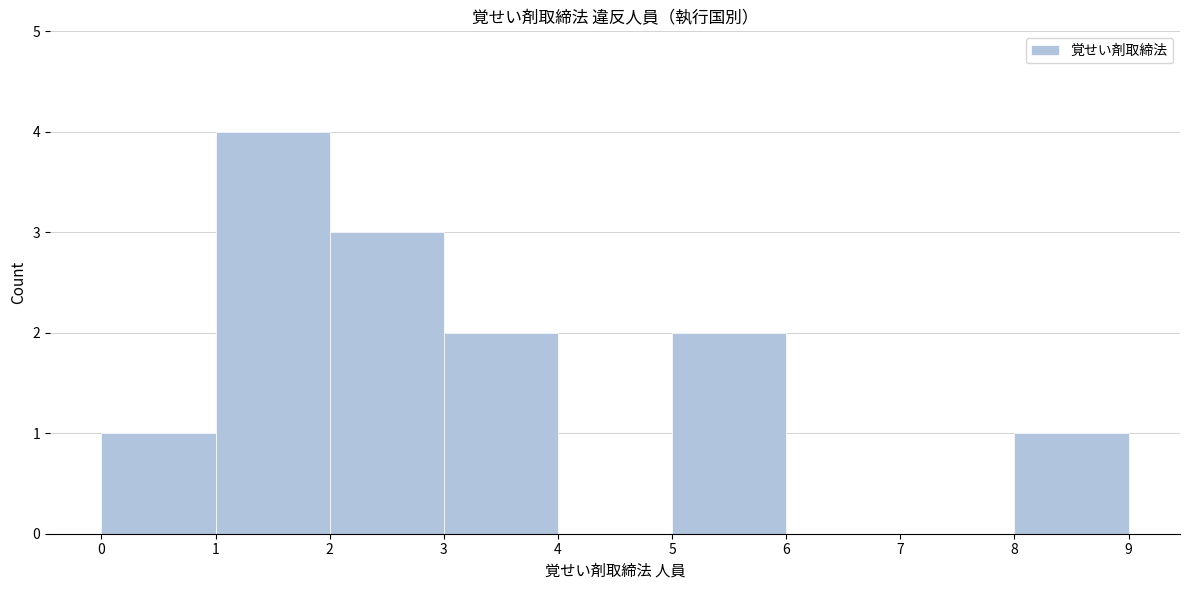

What is the height of the bar covering 8 to 9 on the x-axis? The values are not printed on the chart, so give them approximately, as read against the axis.

1